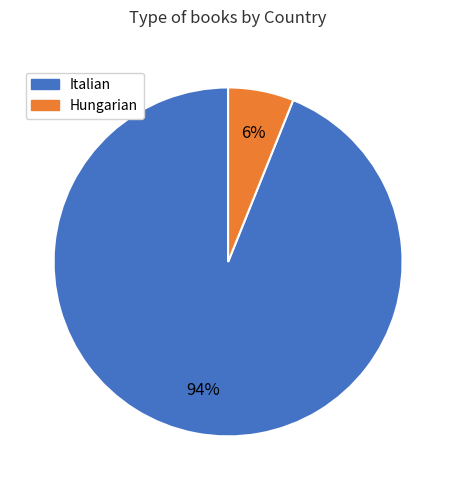

Is there any slice that represents more than half of the pie?

Yes